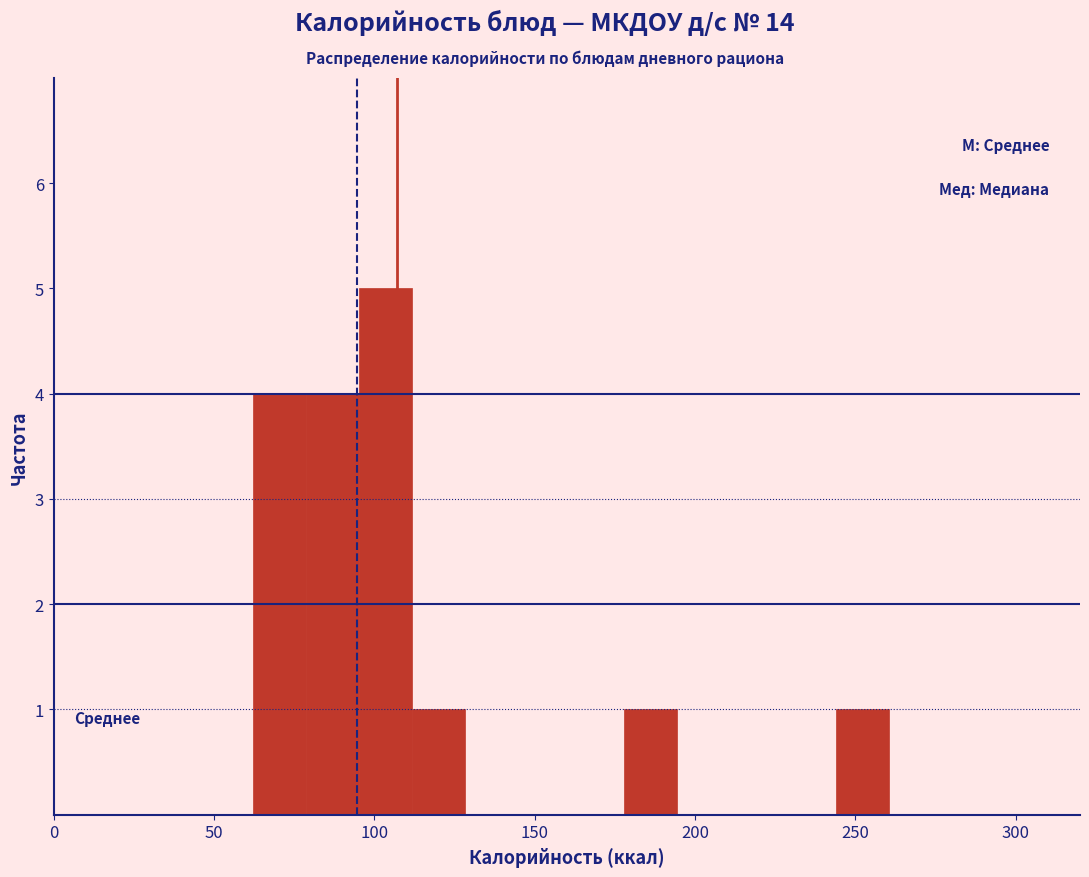

Around what value on the x-axis is the tallest bar? Give the approximate position of its centre, as read against the axis.

105